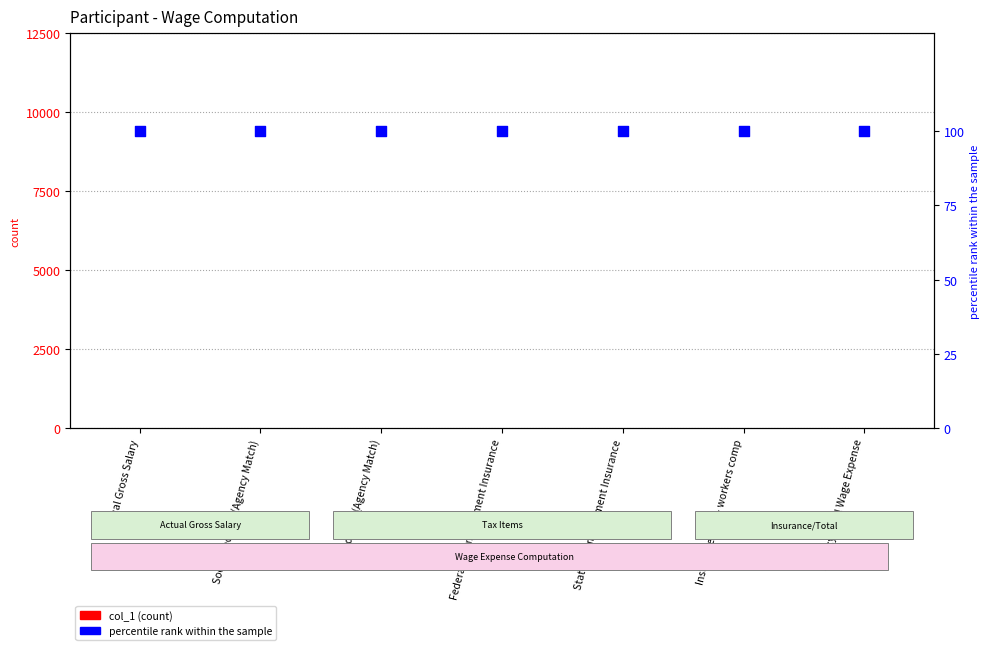

Which series has the largest Y range (max minus min)?

col_1